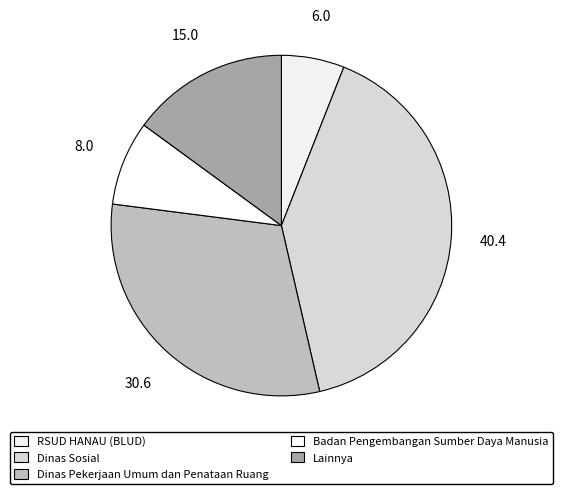

How many slices are in this pie chart?

5